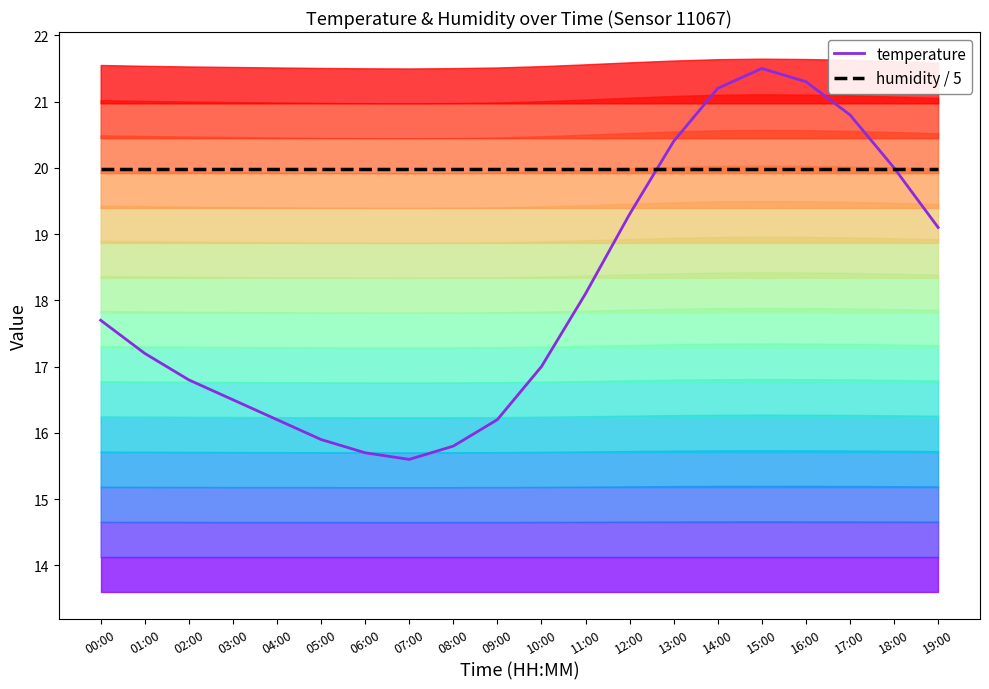

What is the label of the 13th point from the right?

07:00